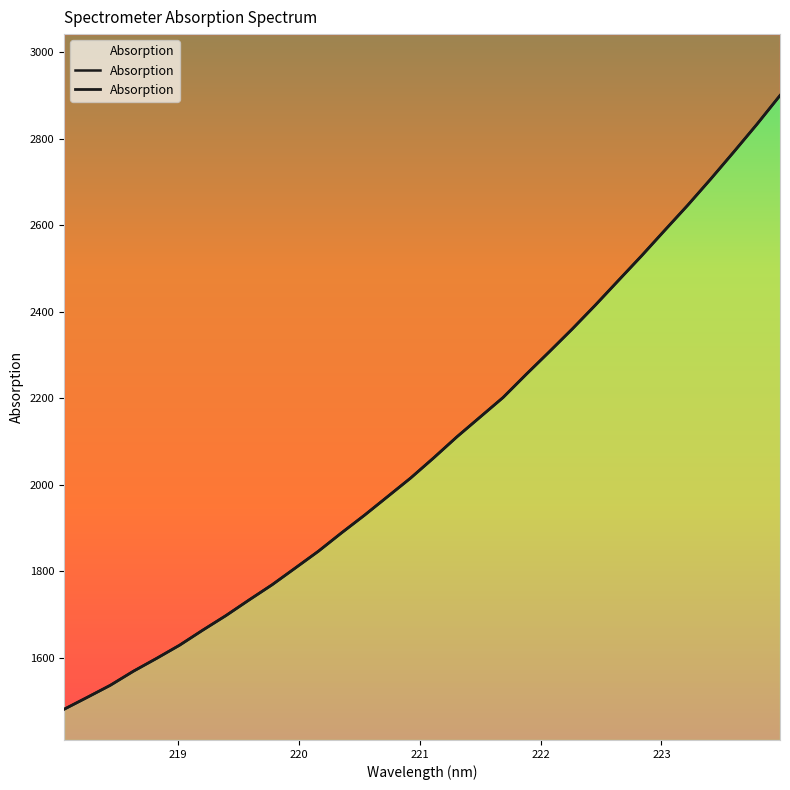

True or false: there are more than 2 points higher than both neighbors.

False